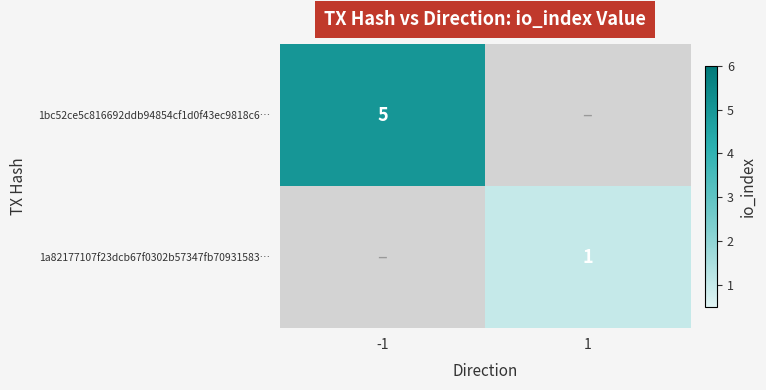

The 1bc52ce5c816692ddb94854cf1d0f43ec9818c6… series shows 3 at -1. True or false?

False